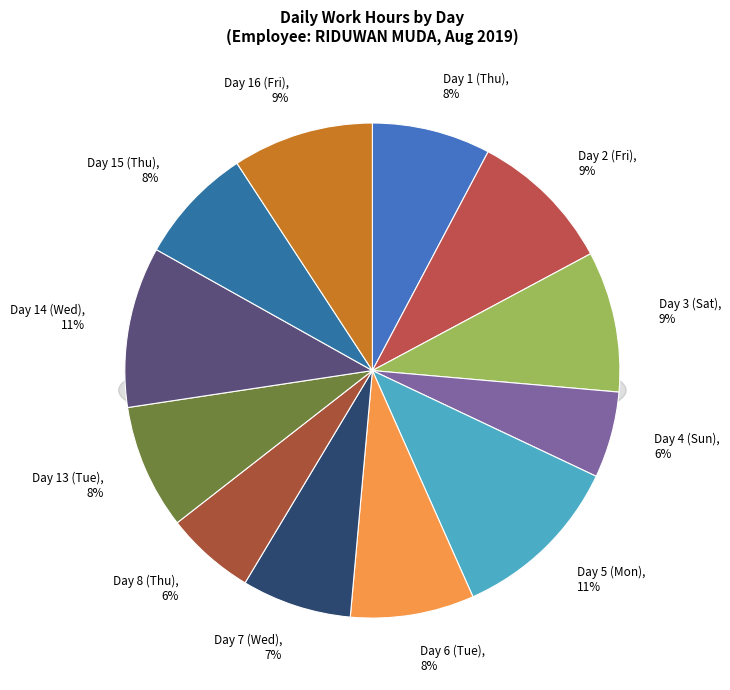

True or false: Day 2 (Fri) accounts for 1% of the total.

False